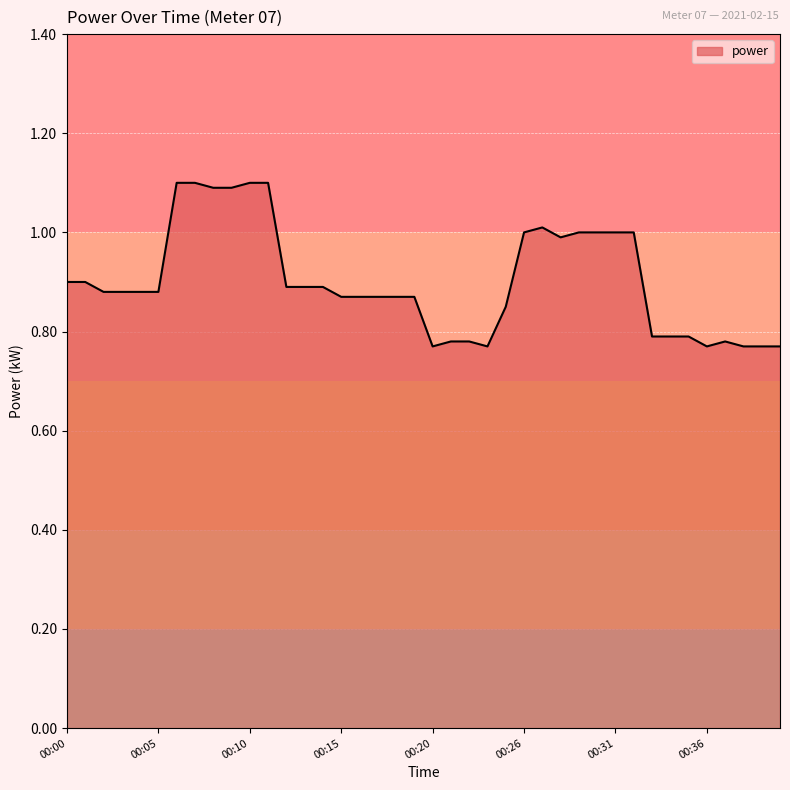

What is the maximum value shown in the chart?

1.1